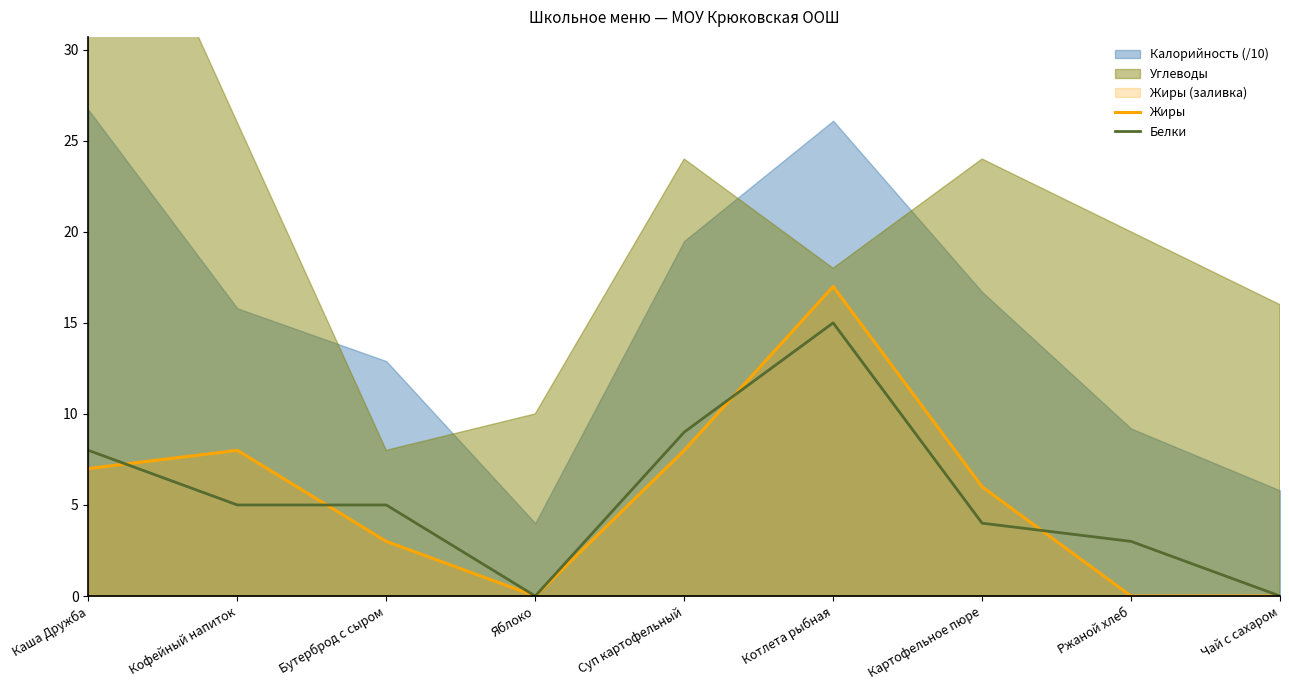

Which series changed the most between Каша Дружба and Яблоко?

Белки